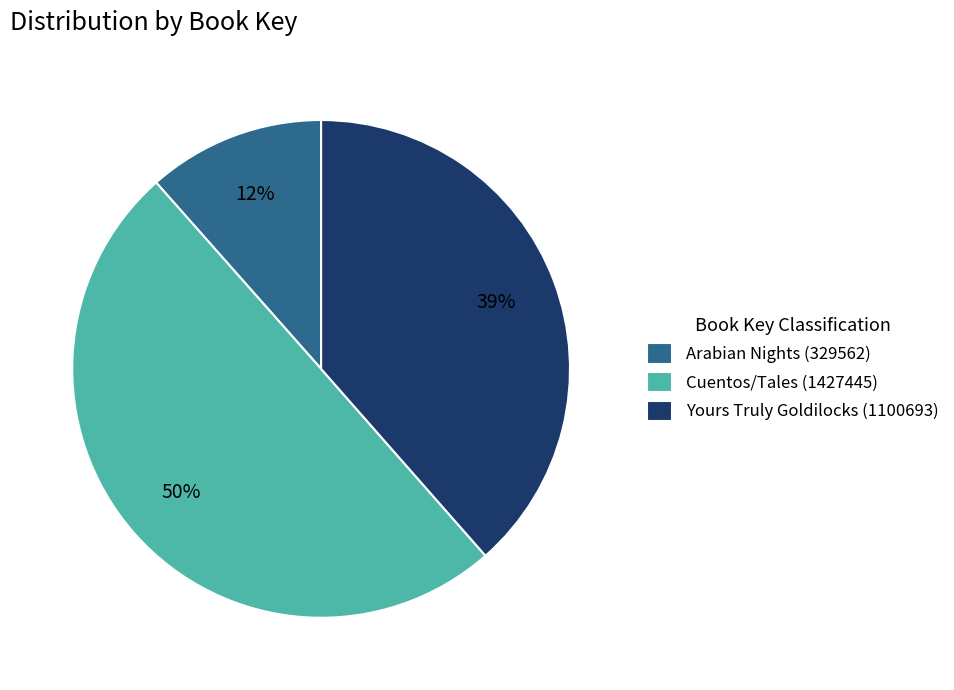

To the nearest percent, what is the difference between the Yours Truly Goldilocks (1100693) and Cuentos/Tales (1427445) slice percentages?

11%